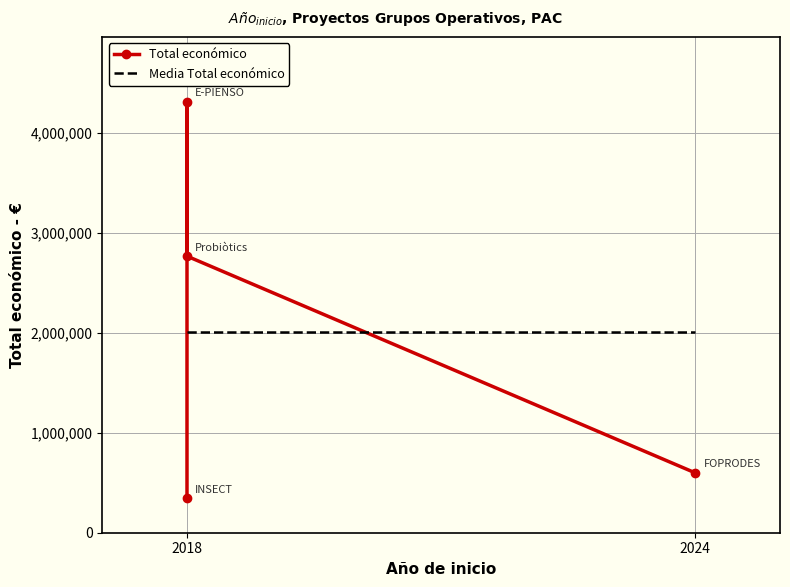

What is the change in value from 2018 to 2018?

-1547014